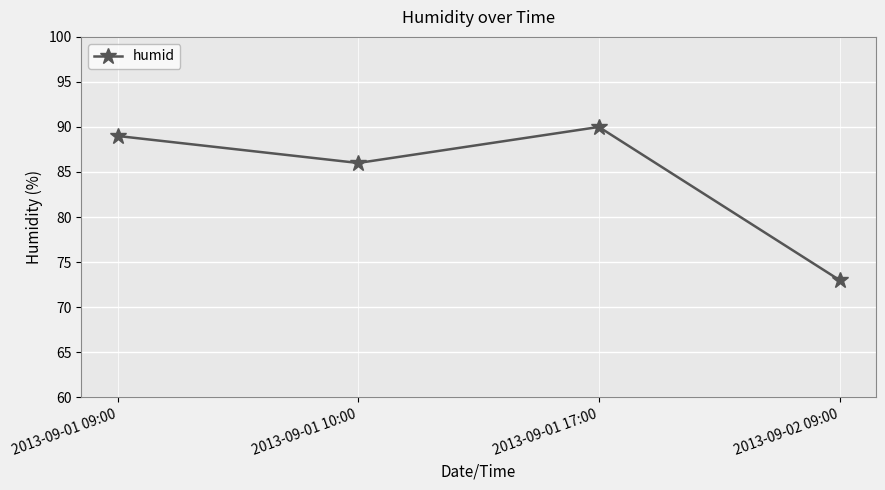

Is it true that the value at 2013-09-02 09:00 is 104?

False